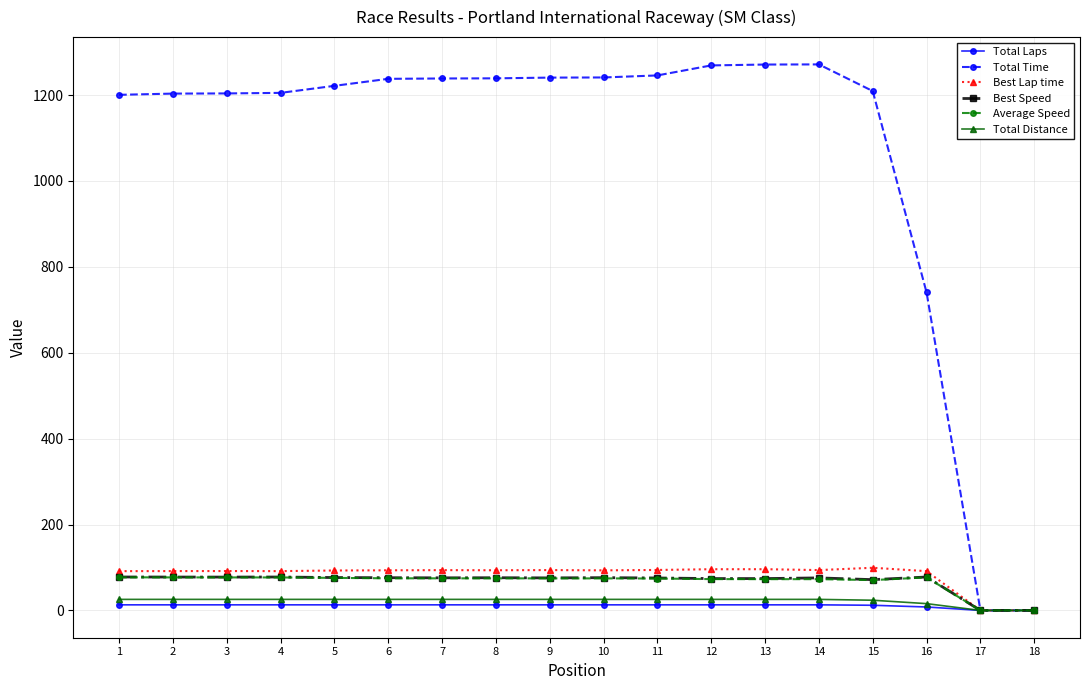

Which series has the largest range (max minus min)?

Total Time